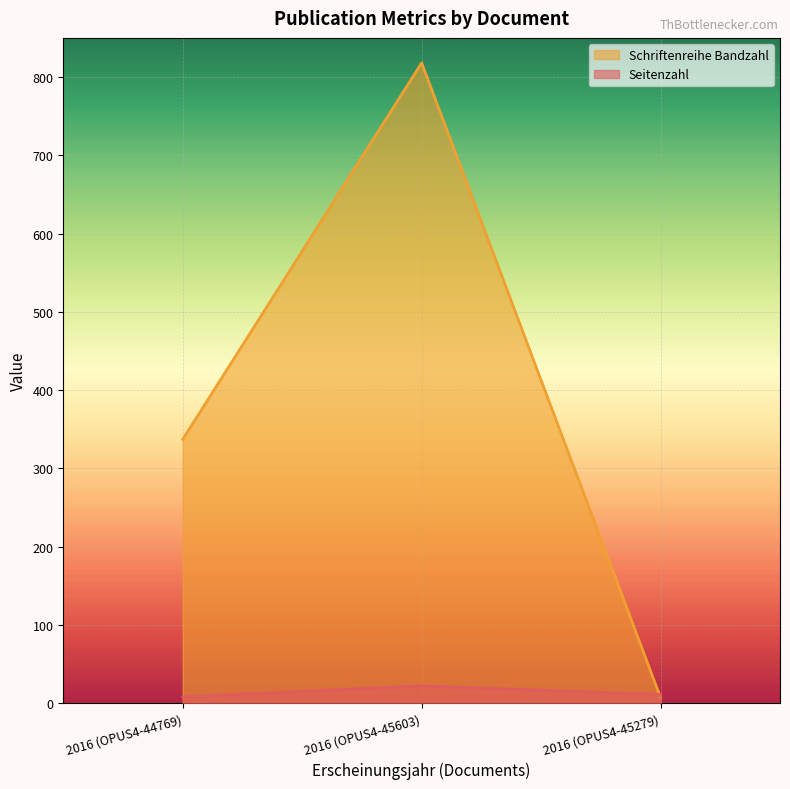

What is the label of the 2nd point from the right?

2016 (OPUS4-45603)